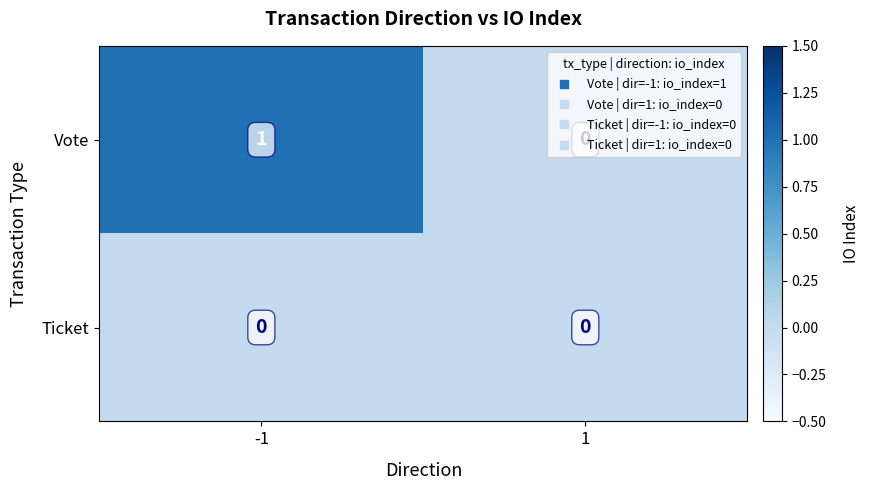

Which label corresponds to the largest value in the chart?

-1